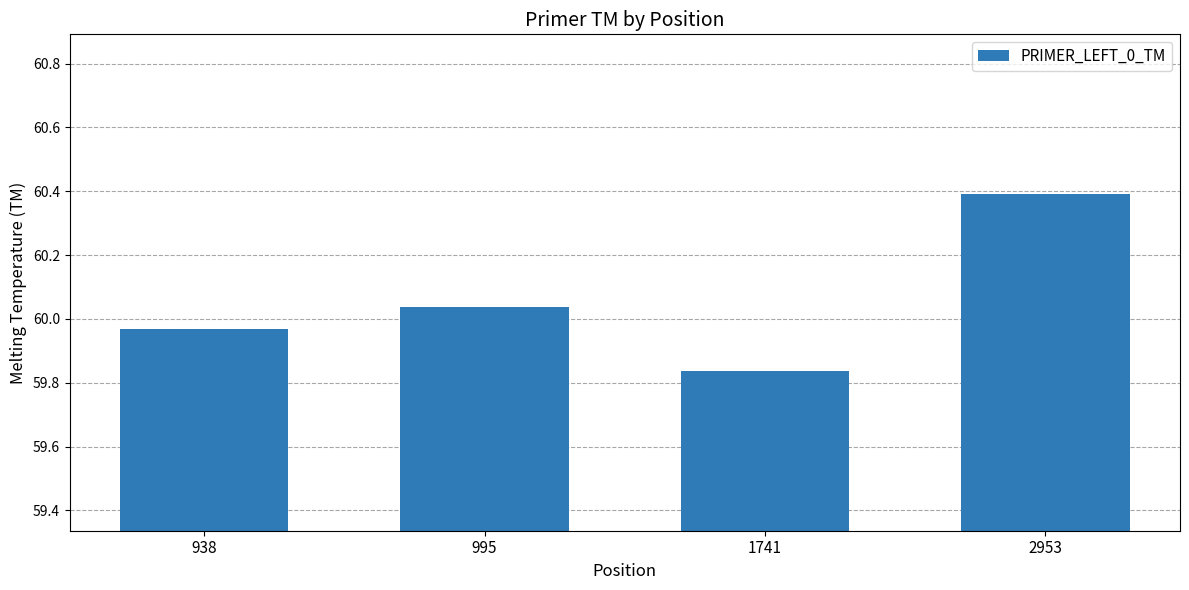

Rank the categories by value from lowest to highest.

1741, 938, 995, 2953